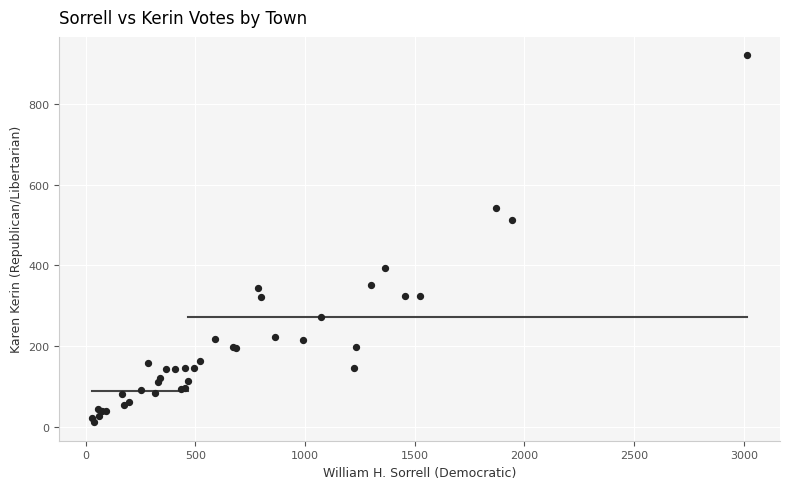

What Y value in the scatter plot is closest to 466?

513